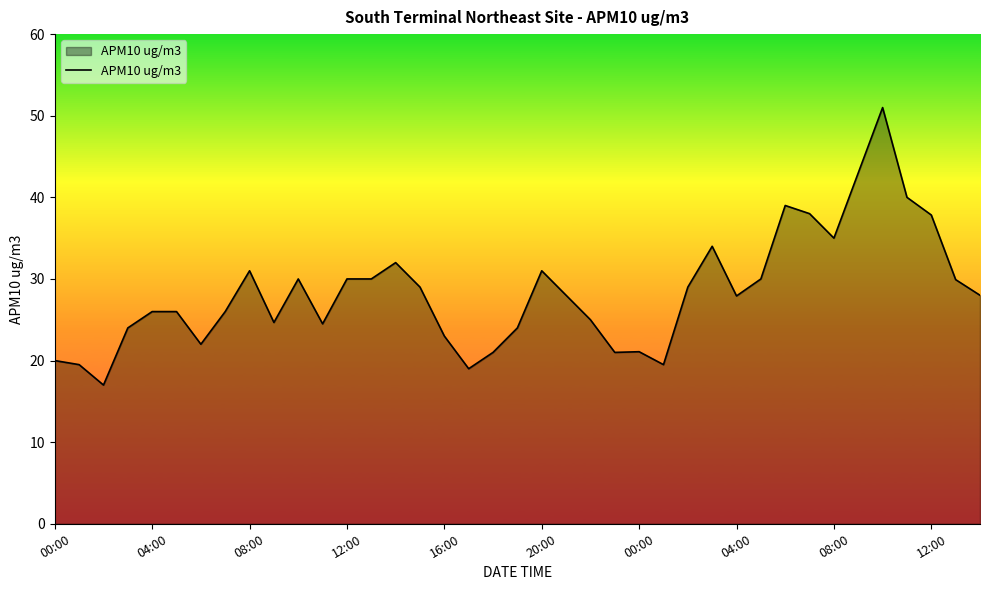

What is the difference between the maximum and minimum values?

34.0